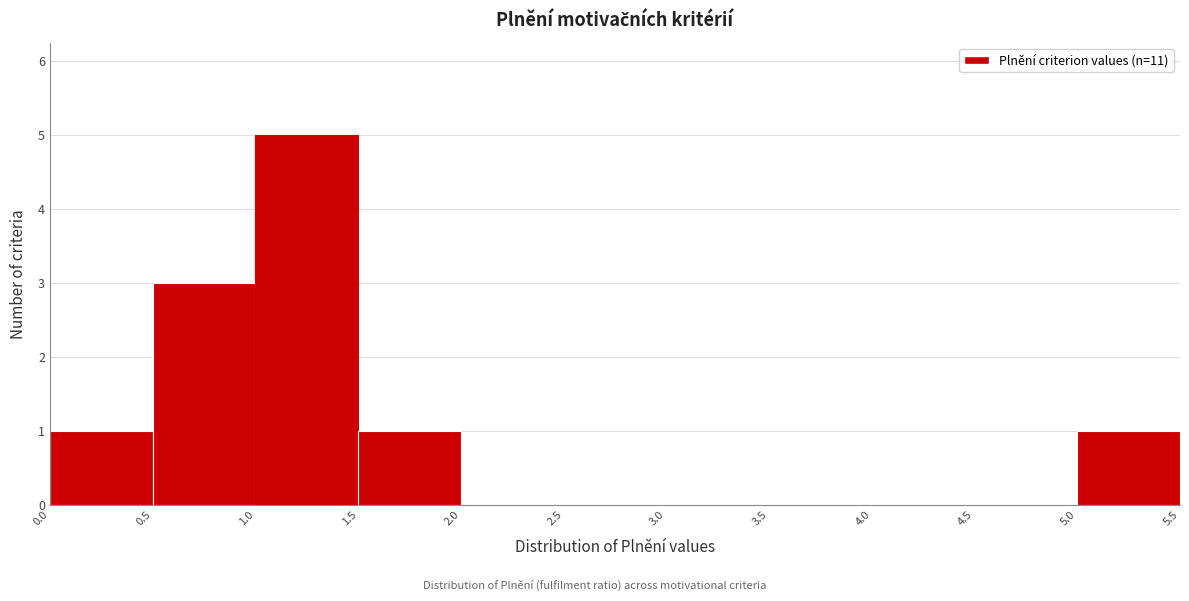

Which range on the x-axis has the tallest bar?

1.0 to 1.5